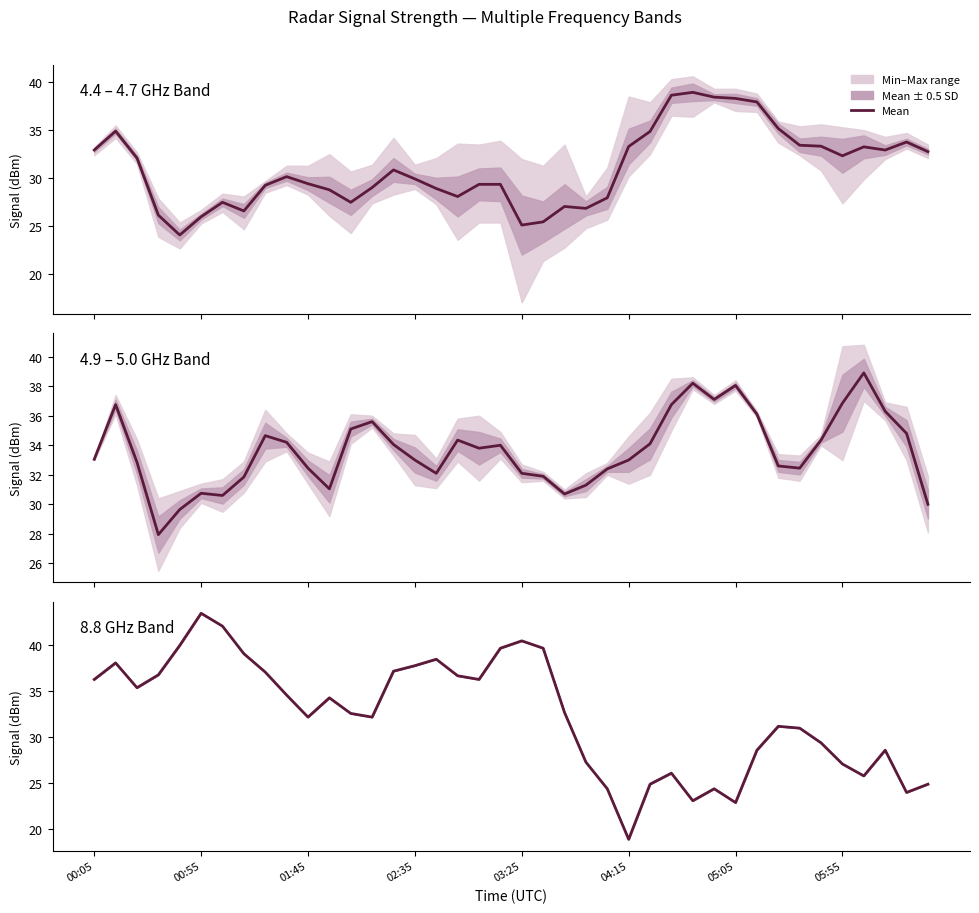

The value at 11 is 34.3. True or false?

True